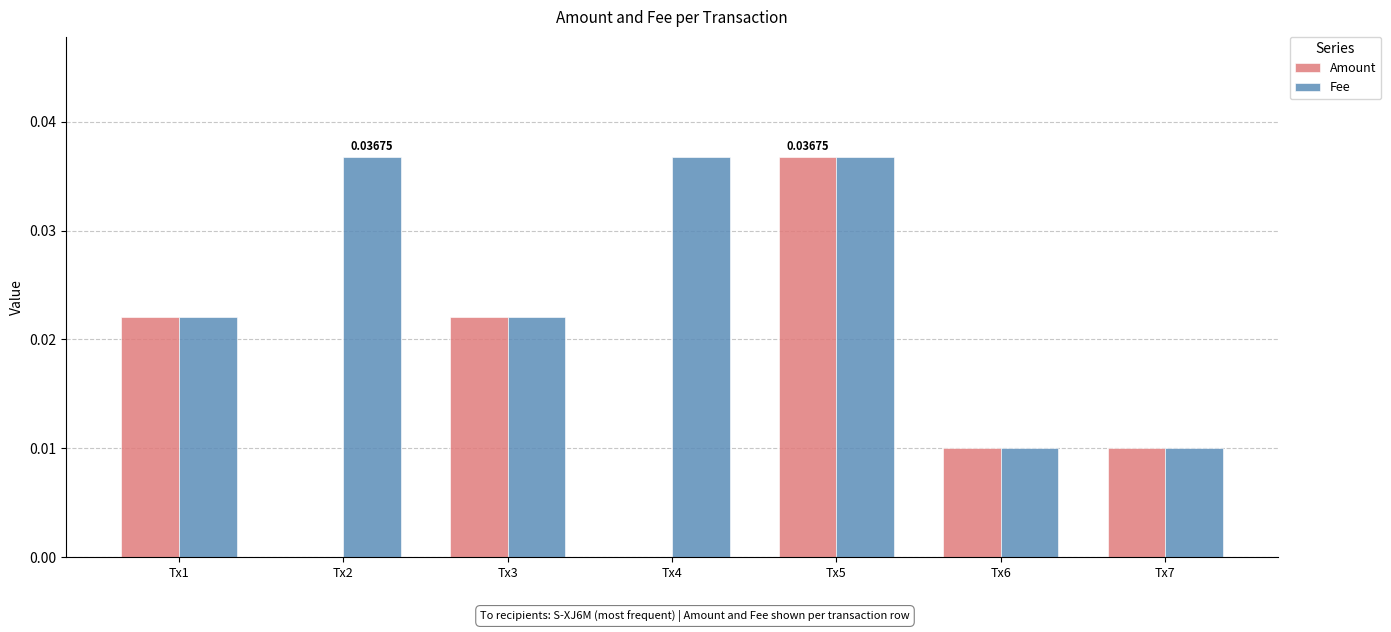

Is the value of Amount at Tx7 greater than the value of Fee at Tx5?

No